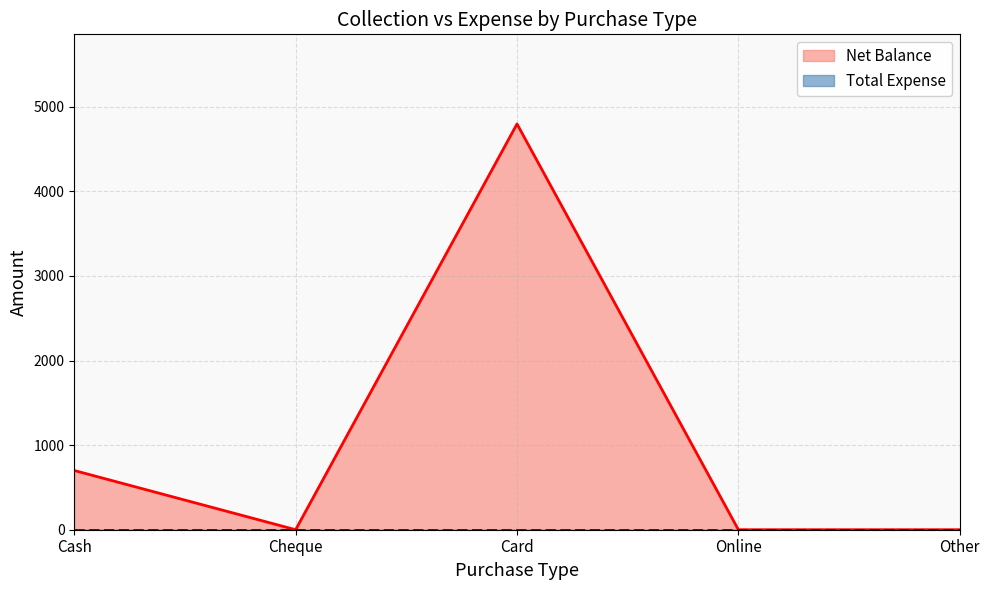

What is the difference between the second highest and minimum values?

700